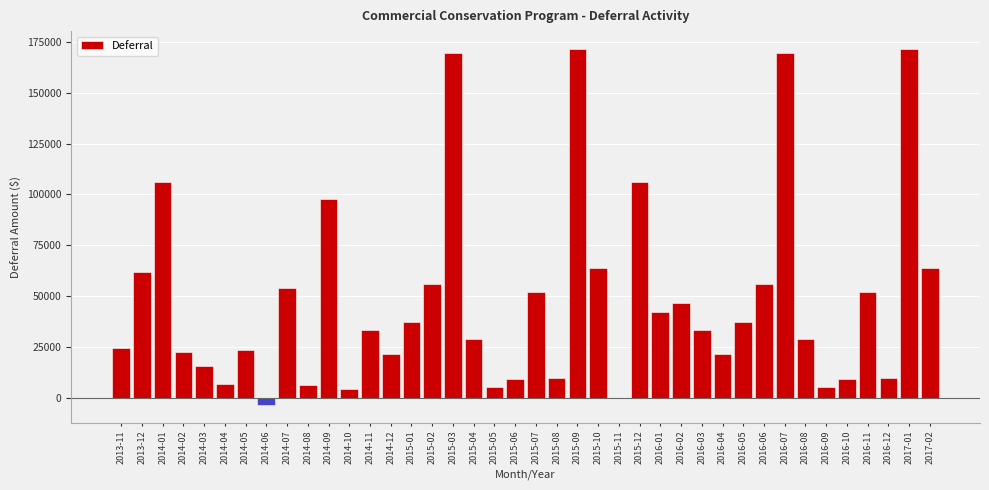

Where is the data nearest to the value 84097?

2014-09